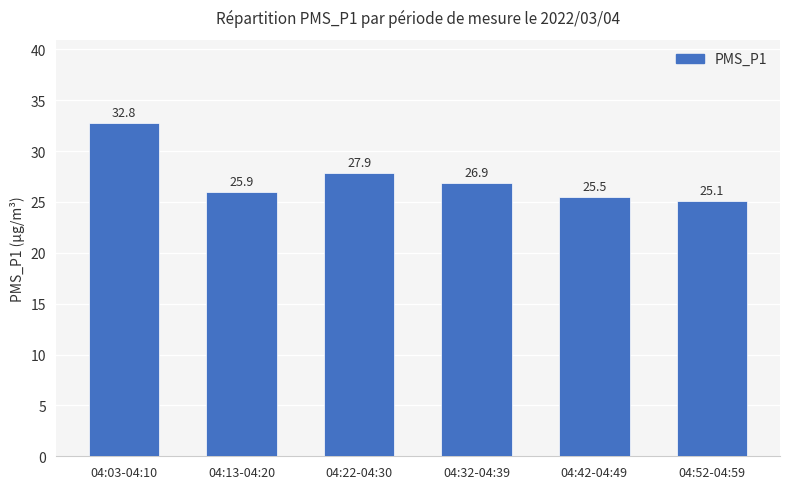

Between 04:13-04:20 and 04:42-04:49, which is larger?

04:13-04:20